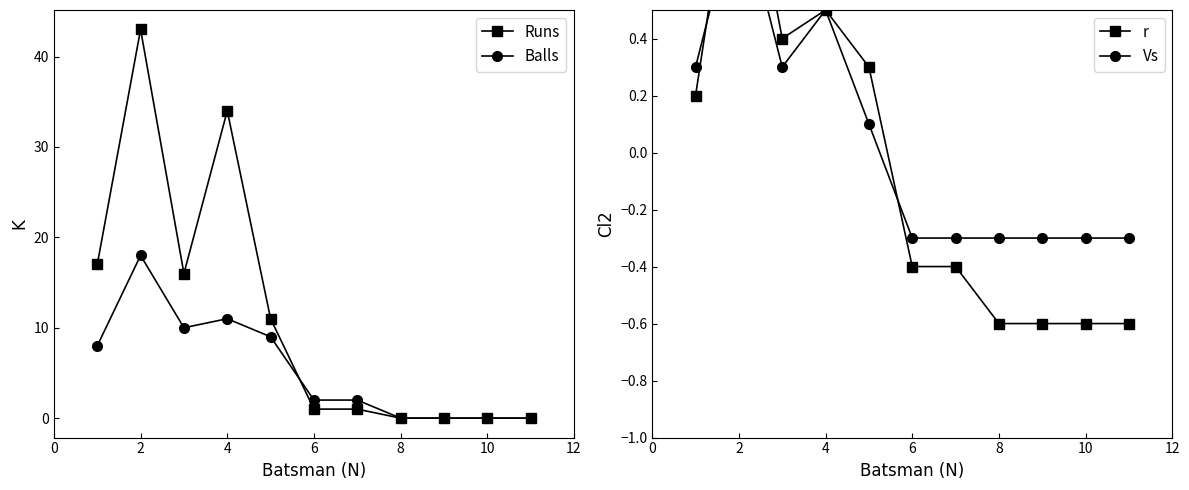

Count the number of categories in the chart.

11